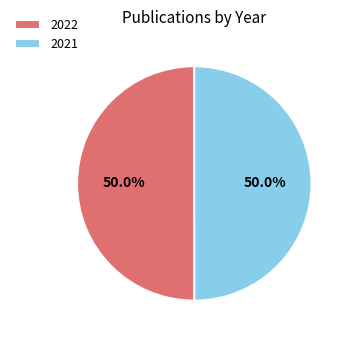

What is the ratio of the value at 2021 to the value at 2022?

1.0